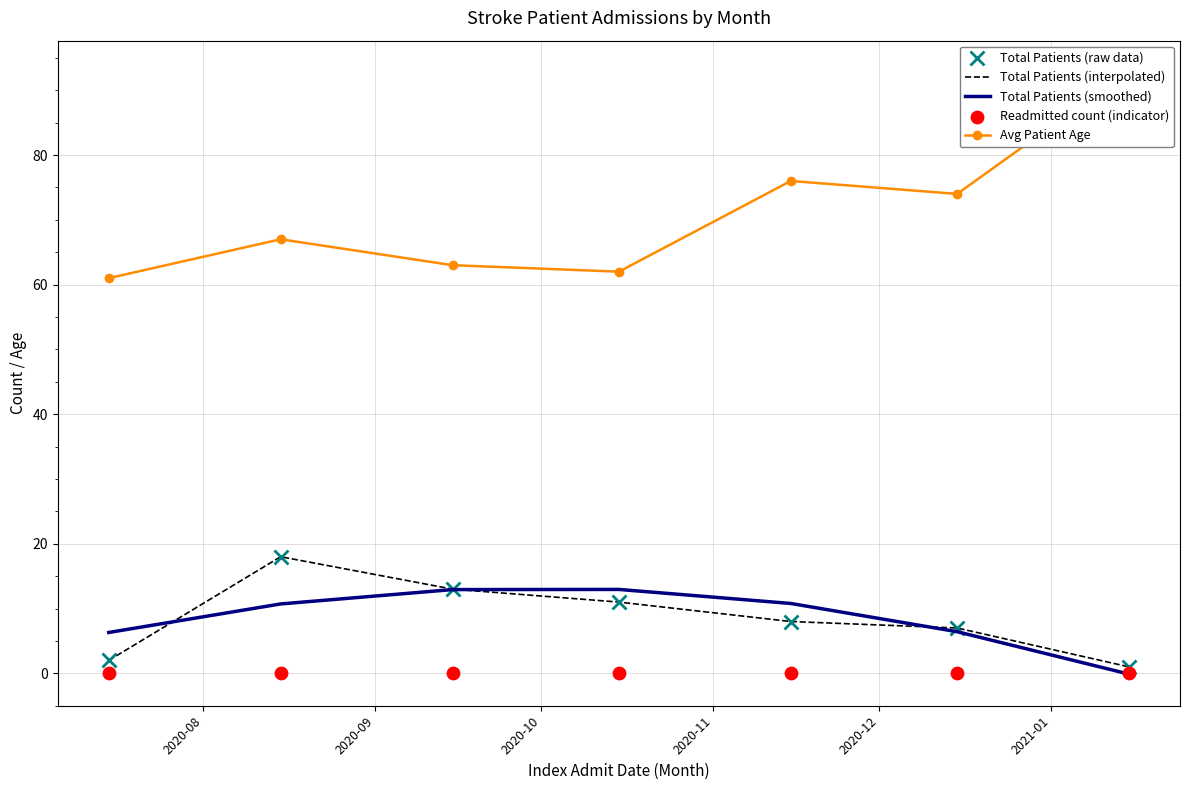

Which series reaches the maximum Y coordinate?

Avg Patient Age